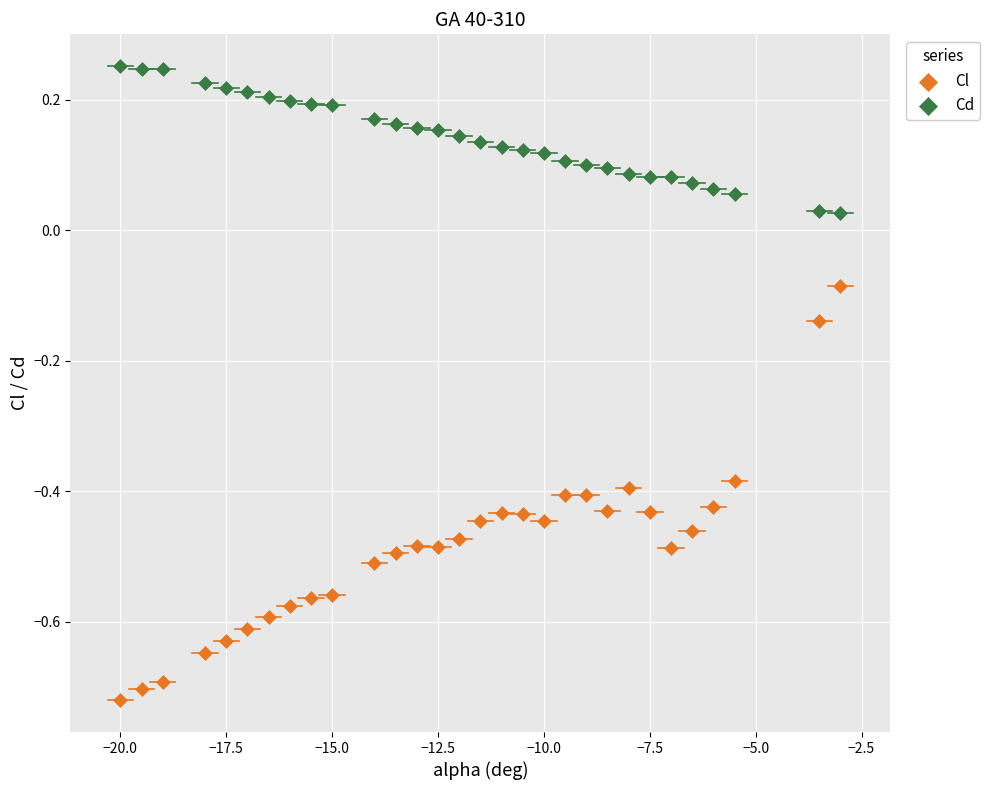

Across all data points, what is the range of Y values (max minus min)?

1.0